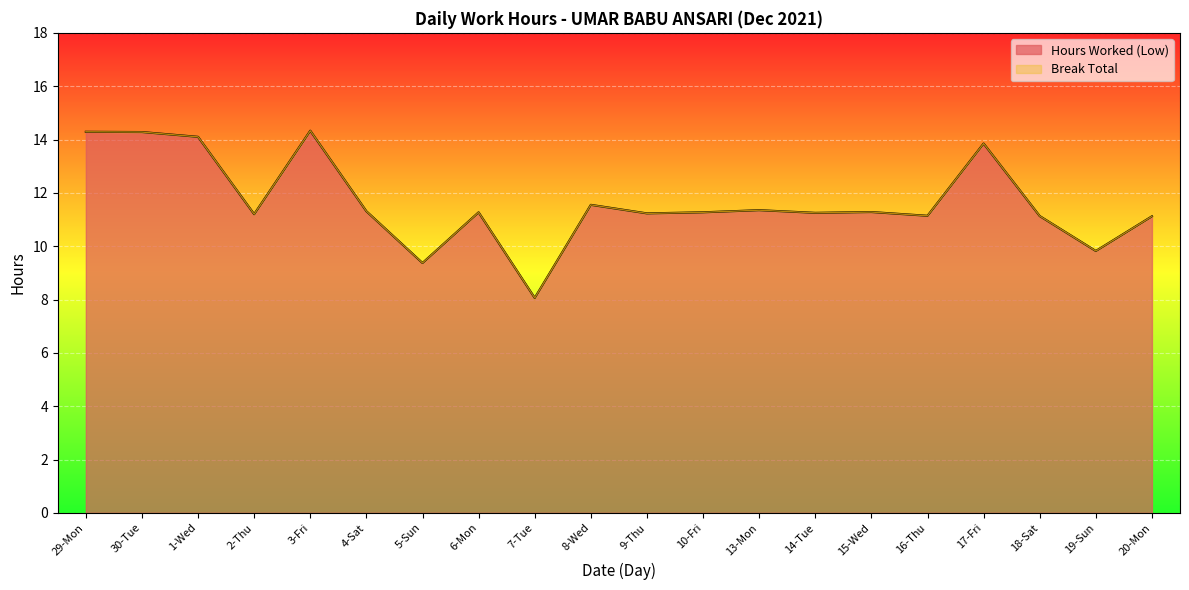

Reading left to right, what are all the values shown in this chart?

29-Mon=14.3	30-Tue=14.3	1-Wed=14.1	2-Thu=11.2	3-Fri=14.3	4-Sat=11.3	5-Sun=9.4	6-Mon=11.3	7-Tue=8.1	8-Wed=11.6	9-Thu=11.2	10-Fri=11.3	13-Mon=11.3	14-Tue=11.2	15-Wed=11.3	16-Thu=11.1	17-Fri=13.8	18-Sat=11.1	19-Sun=9.8	20-Mon=11.1